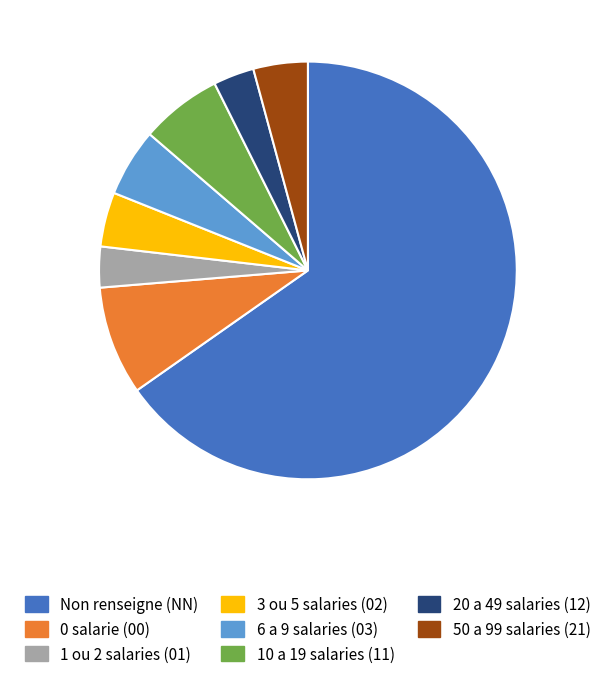

Is it true that 10 a 19 salaries (11) is 6% of the pie?

True